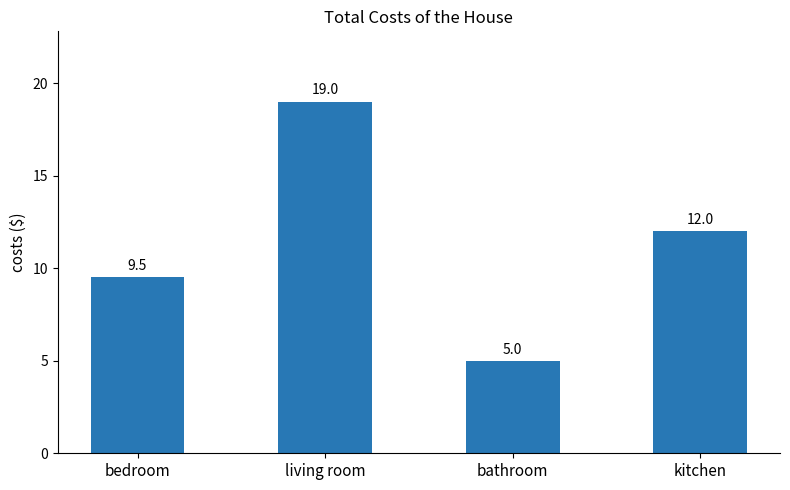

How many categories are shown in the chart?

4